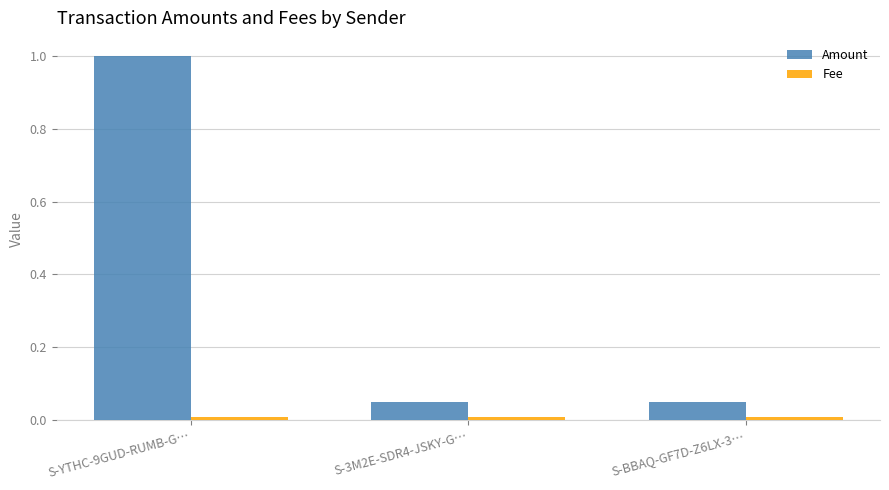

At which category is the sum across all series the highest?

S-YTHC-9GUD-RUMB-G…